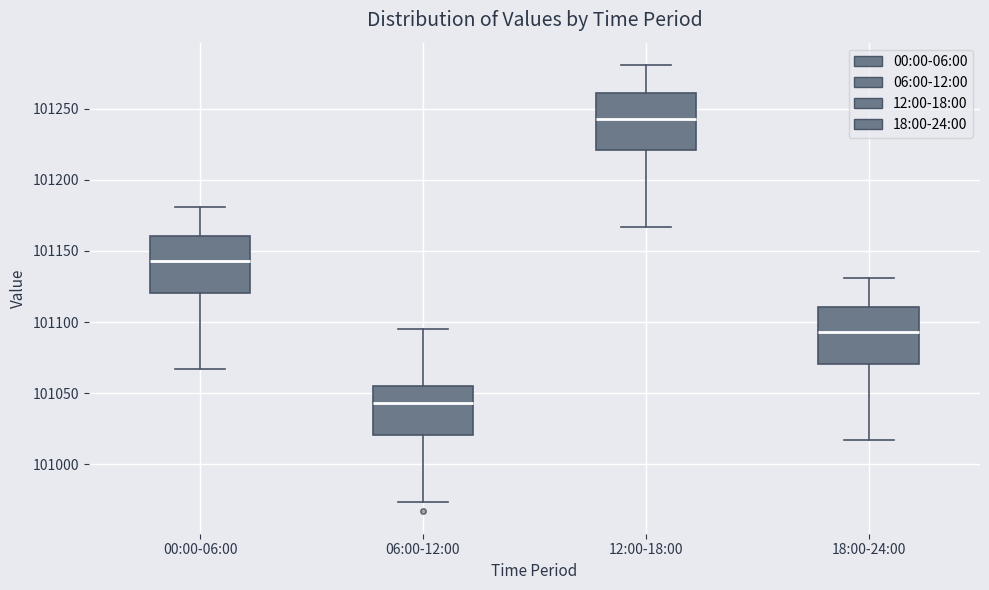

Reading left to right, transcribe this box plot: for each box, give where its median line is, the range the box spans, and where its two whiskers end, as read against the y-axis. The values are not printed on the chart, so give them approximately, as read against the axis.

00:00-06:00: median 101145, box 101120 to 101160, whiskers 101065 to 101180
06:00-12:00: median 101045, box 101020 to 101055, whiskers 100975 to 101095
12:00-18:00: median 101245, box 101220 to 101260, whiskers 101165 to 101280
18:00-24:00: median 101095, box 101070 to 101110, whiskers 101015 to 101130